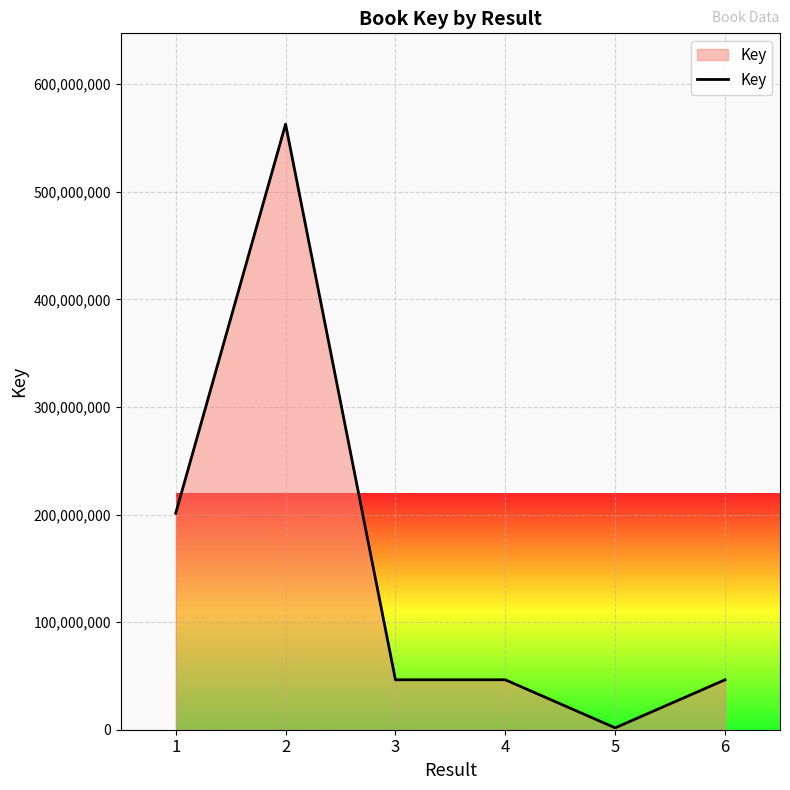

What is the difference between the second highest and minimum values?

199403127